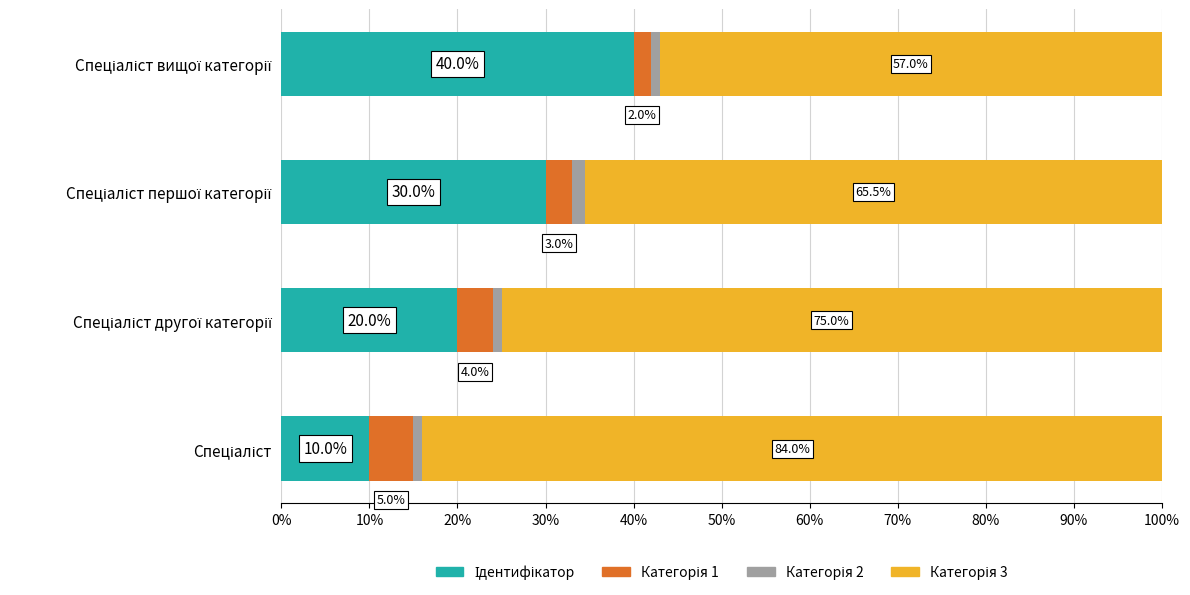

What is the sum of all Категорія 1 values?

14.0